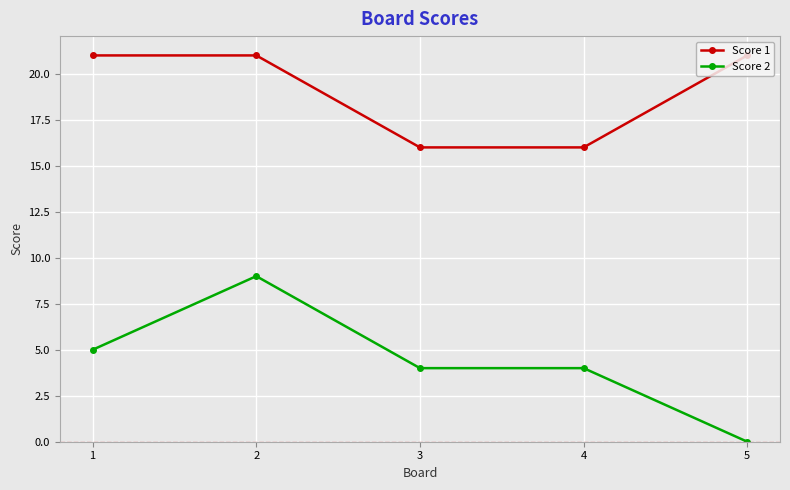

True or false: Score 2 and Score 1 intersect in this chart.

False